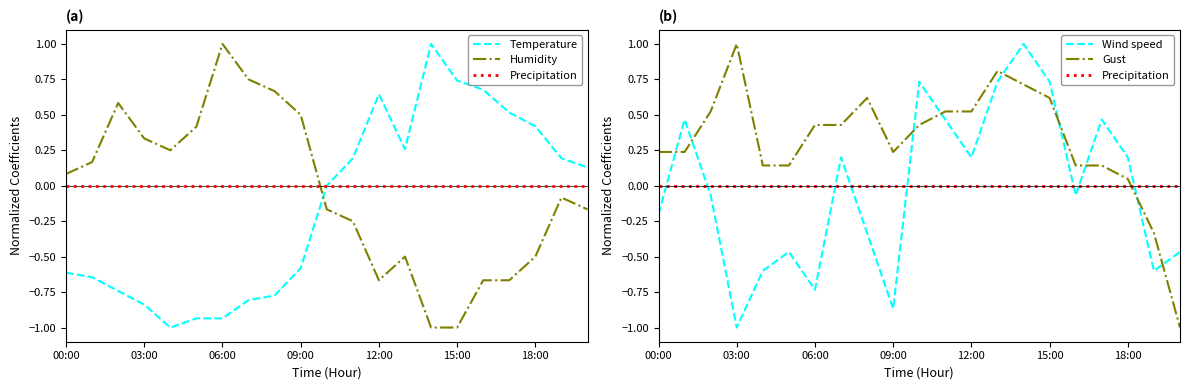

Is it true that Precipitation equals 0.0 at 15:00?

True